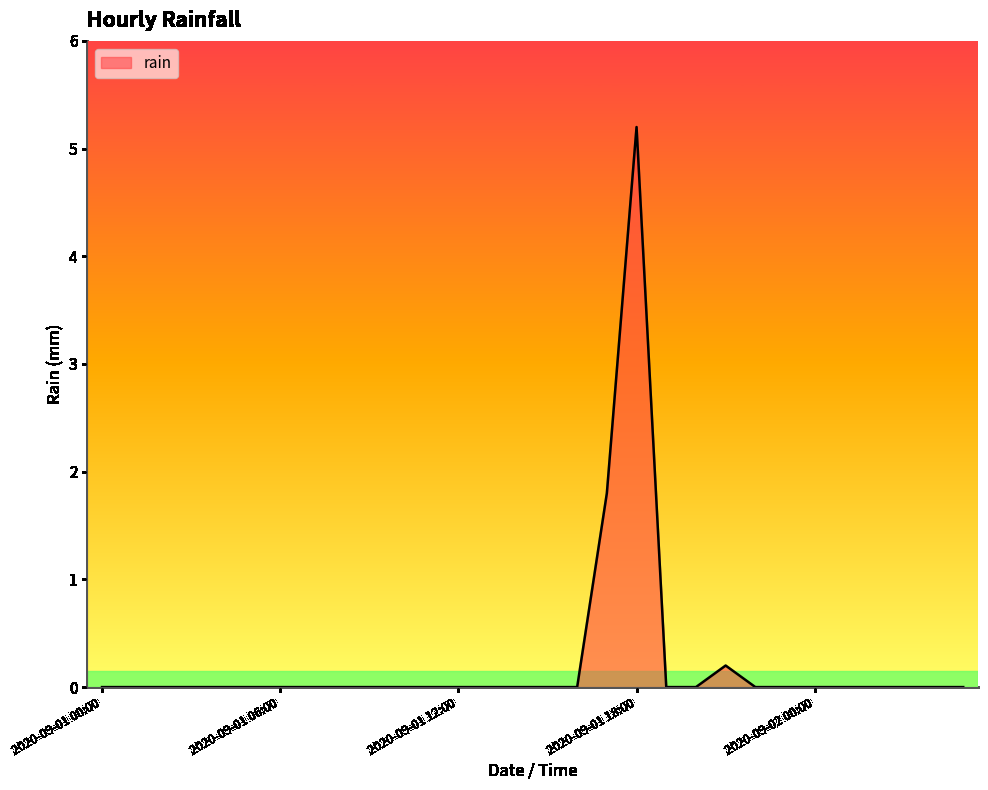

Reading right to left, what are all the values shown in this chart?

0.0	0.0	0.0	0.0	0.0	0.0	0.0	0.0	0.2	0.0	0.0	5.2	1.8	0.0	0.0	0.0	0.0	0.0	0.0	0.0	0.0	0.0	0.0	0.0	0.0	0.0	0.0	0.0	0.0	0.0